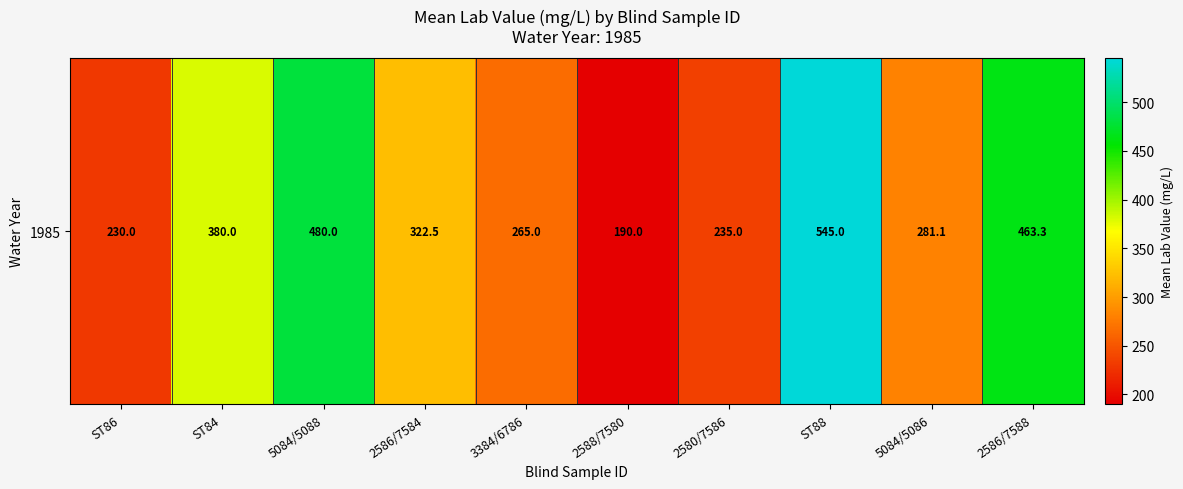

Is it true that the value at 5084/5088 is 480.0?

True